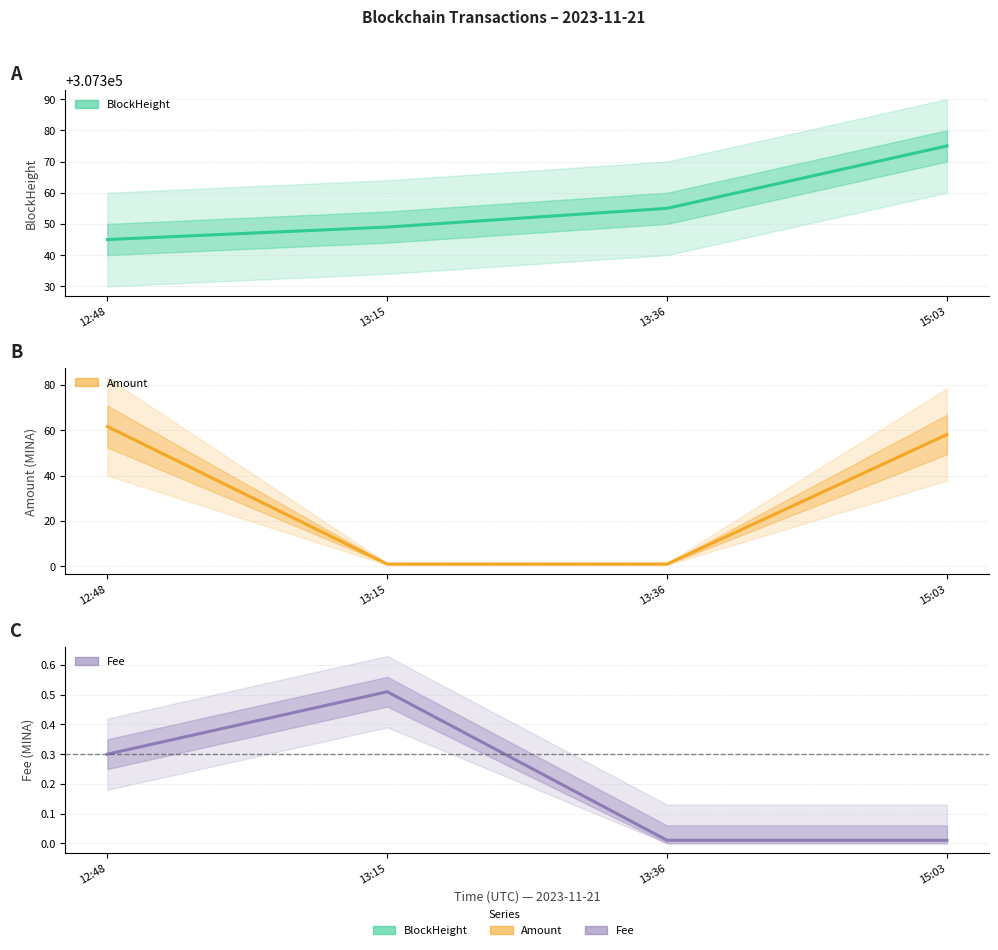

Where is Fee nearest to the value 0?

13:36